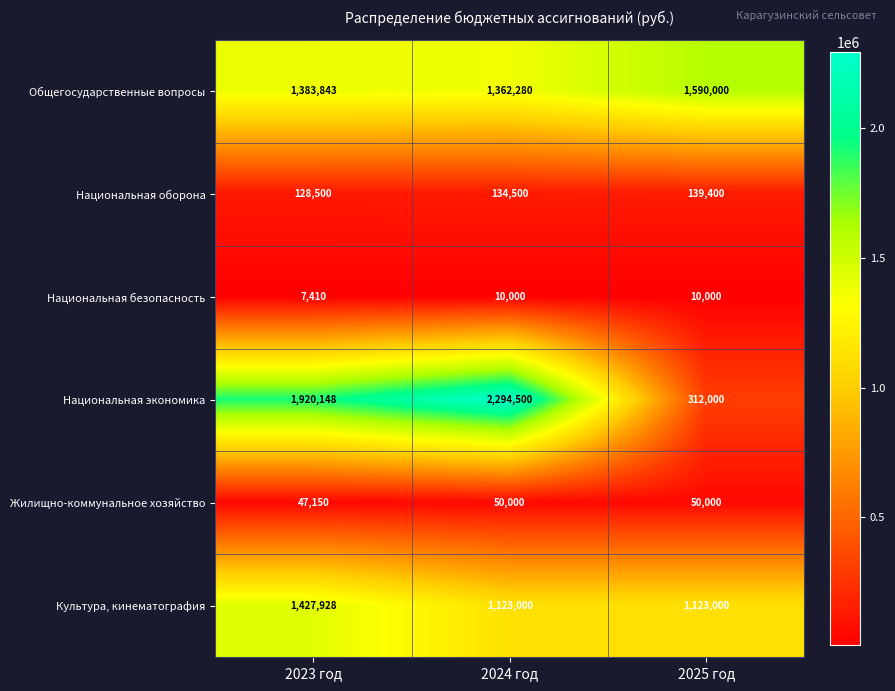

What is the sum of the Жилищно-коммунальное хозяйство values at 2025 год and 2024 год?

100000